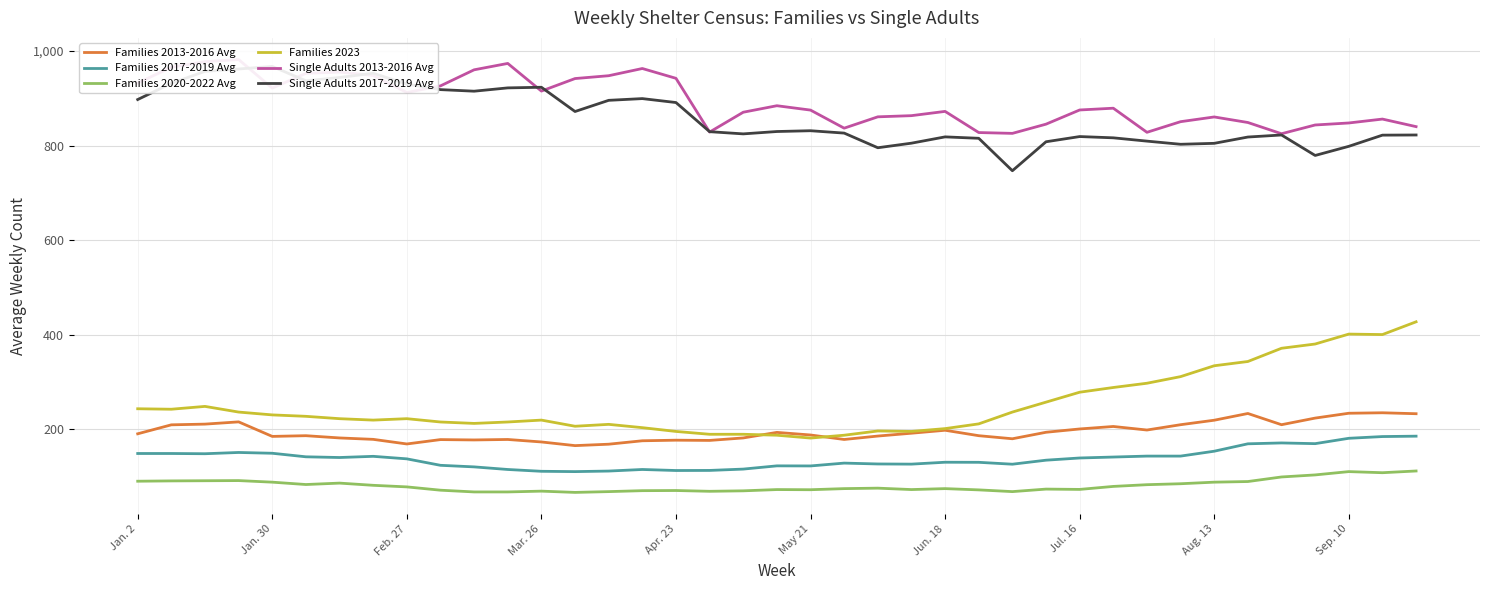

What is the average value of the Families 2020-2022 Avg series?

80.4